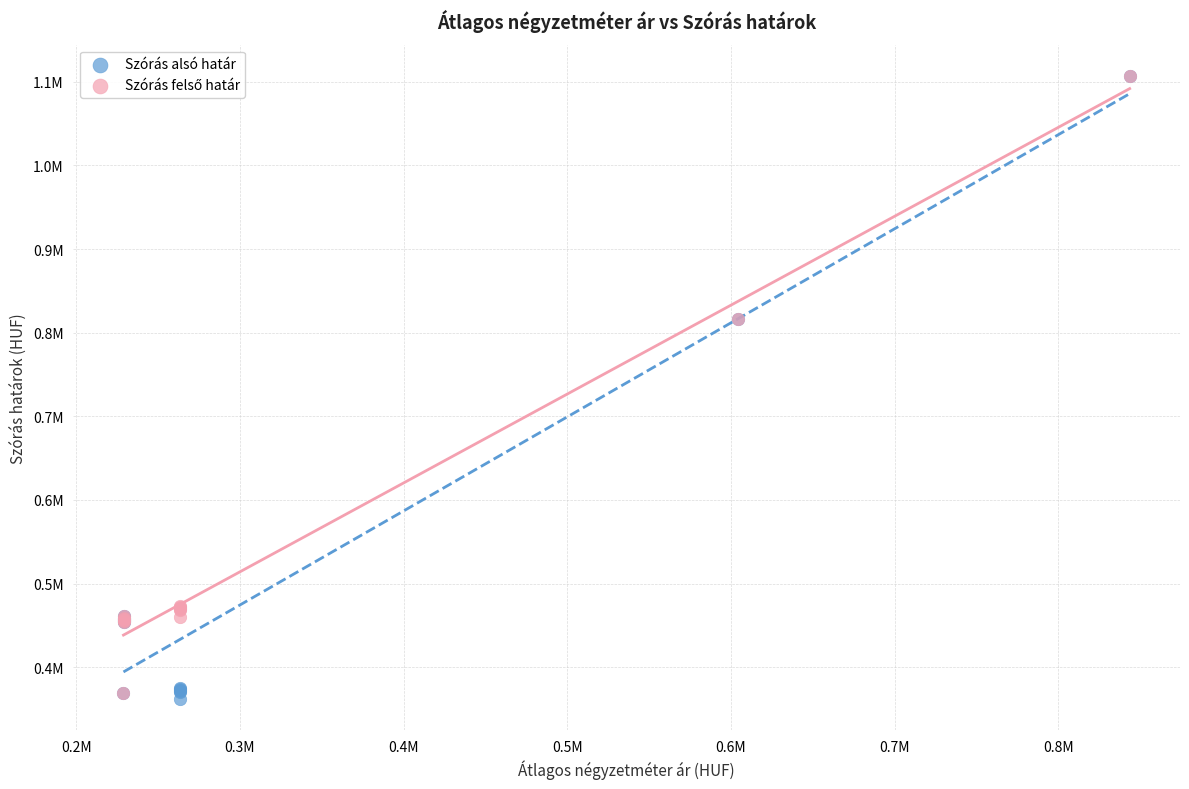

Which series has the widest spread of Y values?

Szórás alsó határ